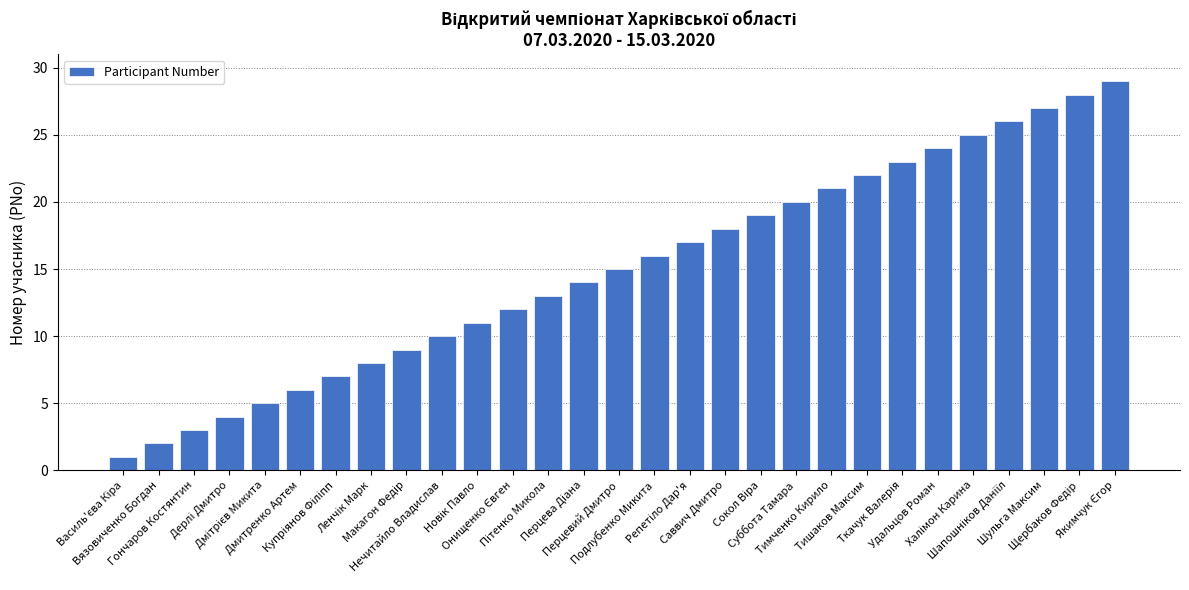

What is the difference between the maximum and minimum values?

28